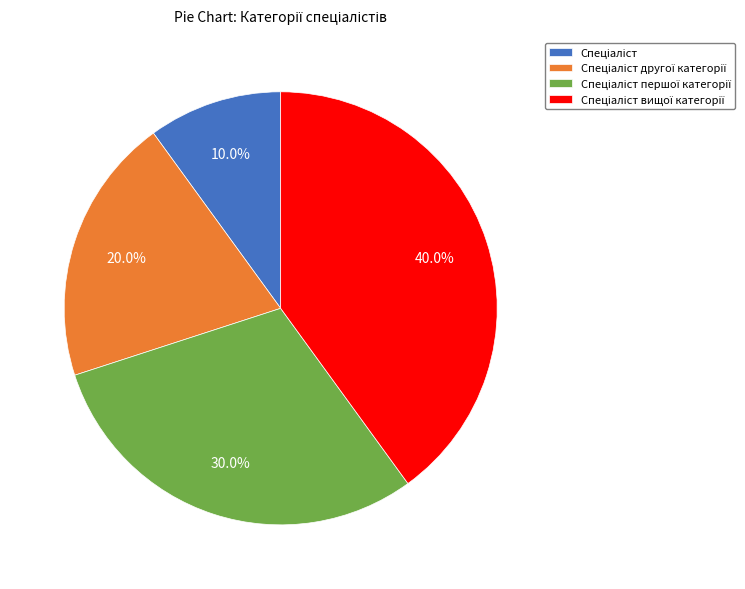

Is there a majority slice in this chart?

No